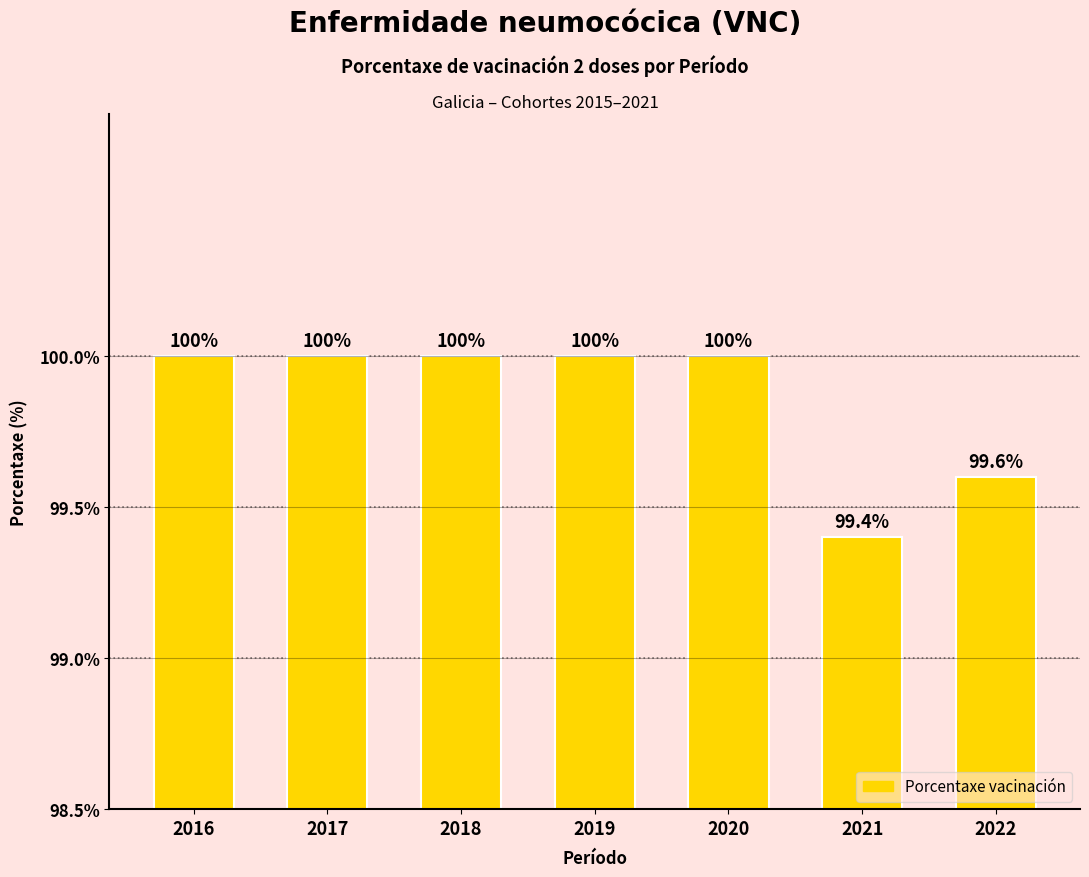

Reading left to right, list all the values displayed in this chart.

2016=100.0	2017=100.0	2018=100.0	2019=100.0	2020=100.0	2021=99.4	2022=99.6